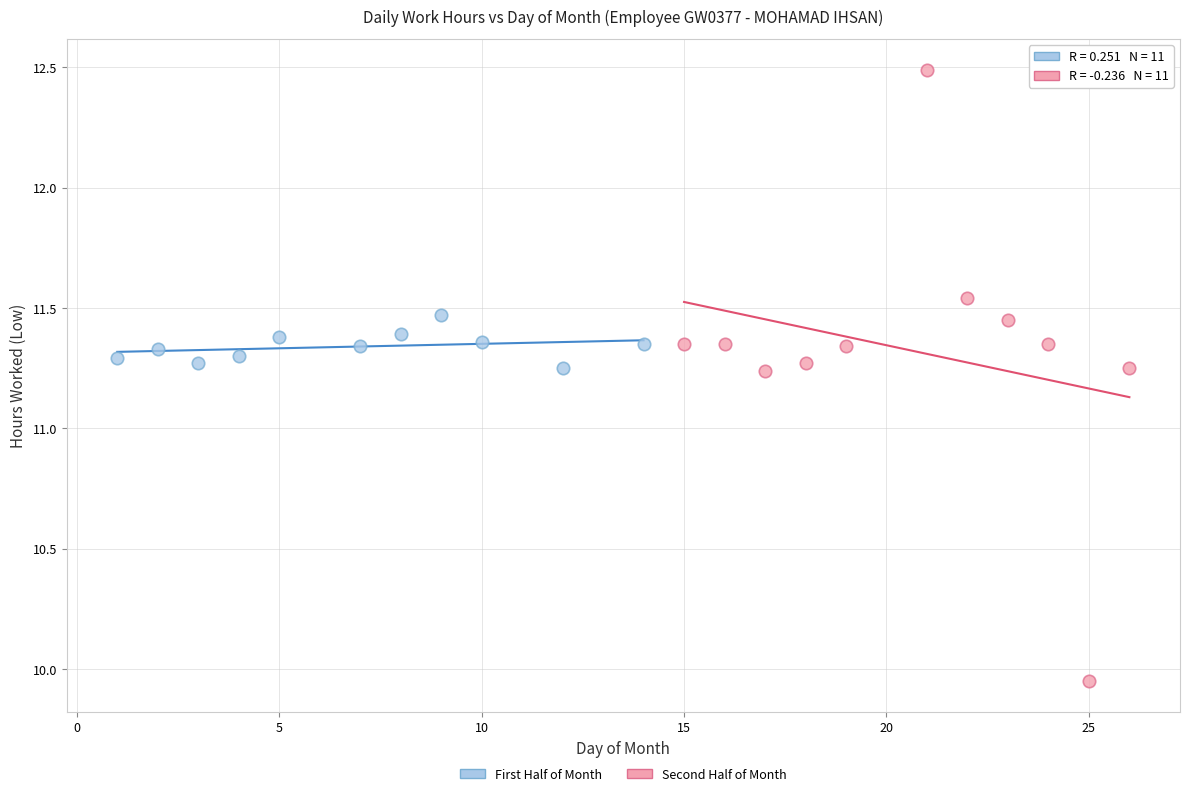

Which series has the widest spread of Y values?

Second Half of Month